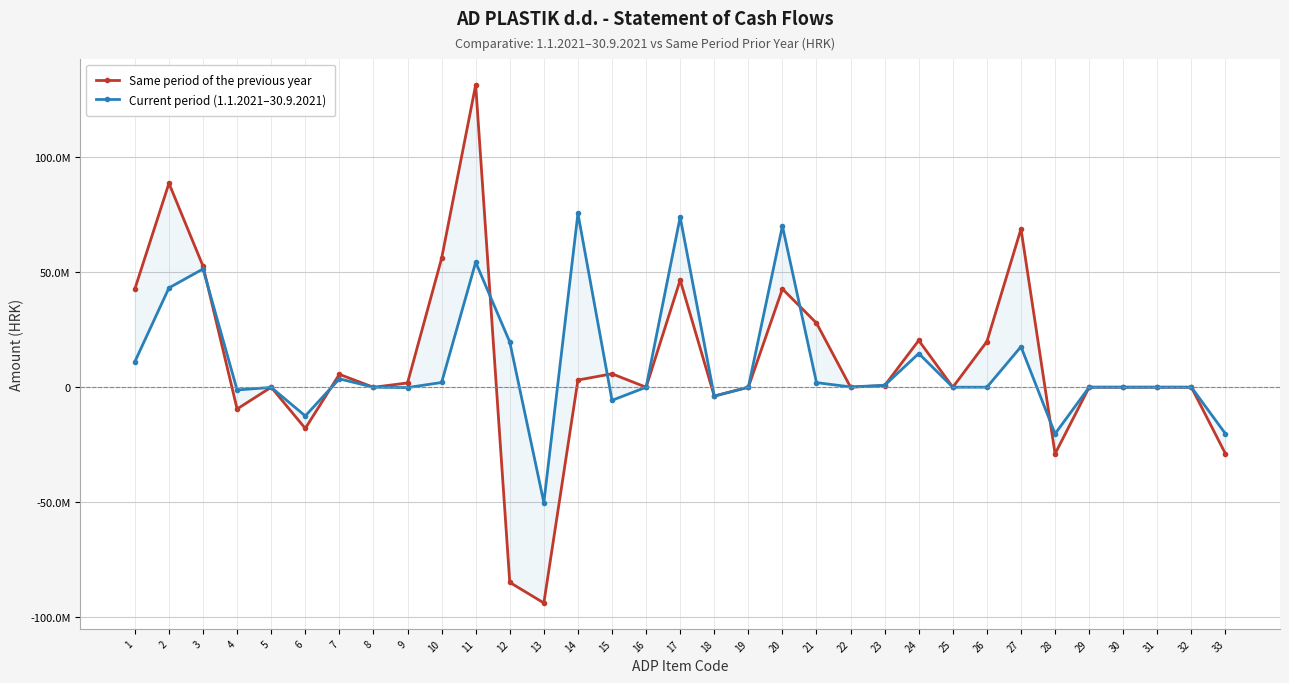

At which category does Same period of the previous year reach its first local valley?

4